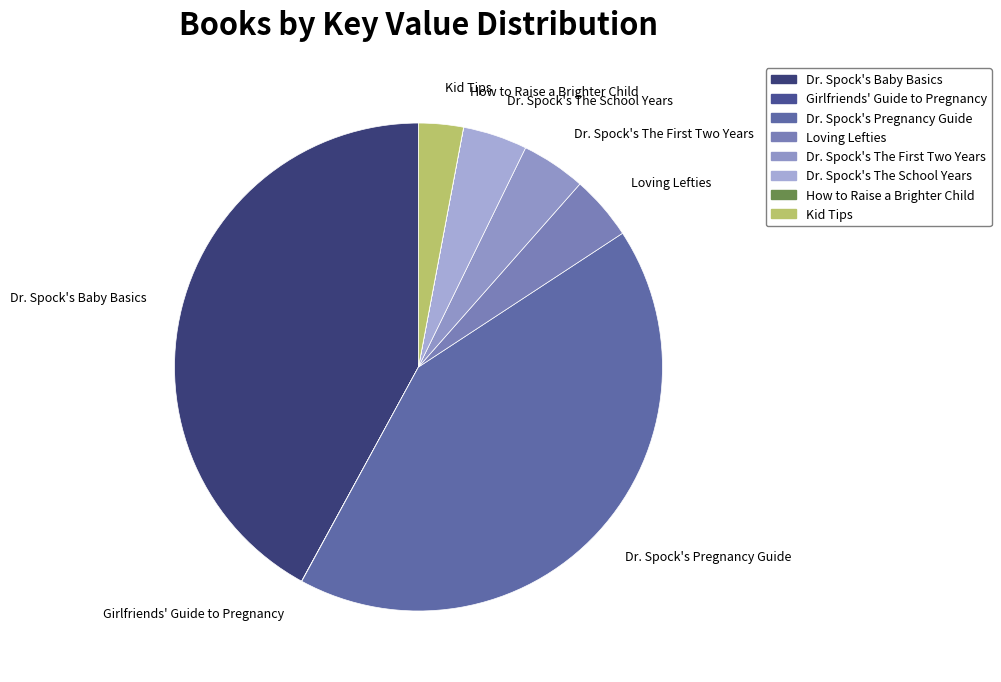

What is the ratio of the value at Kid Tips to the value at Loving Lefties?

0.7